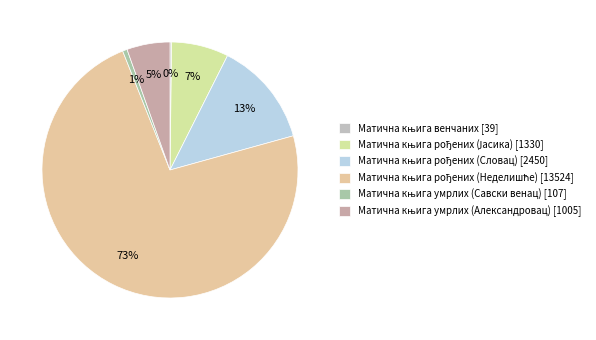

Which slice is the smallest?

Матична књига венчаних